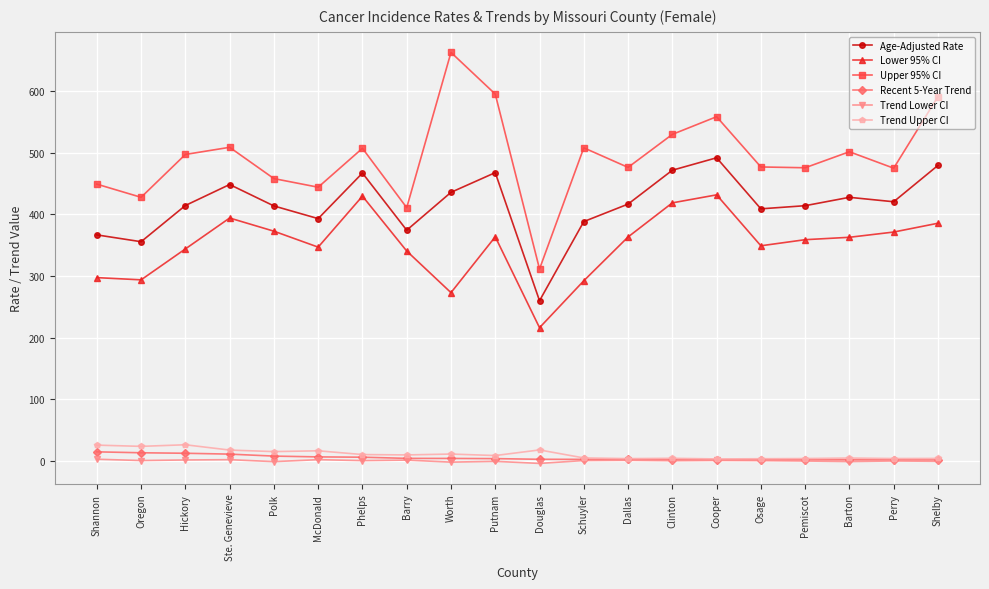

True or false: Lower 95% CI has more than 0 interior local peaks.

True